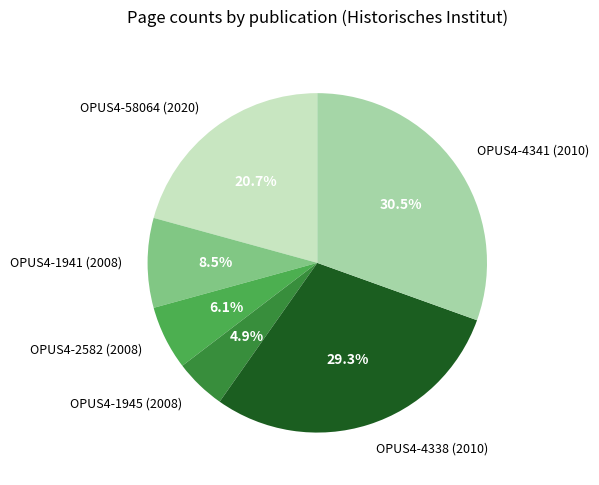

What is the smallest slice in the pie chart?

OPUS4-1945 (2008)